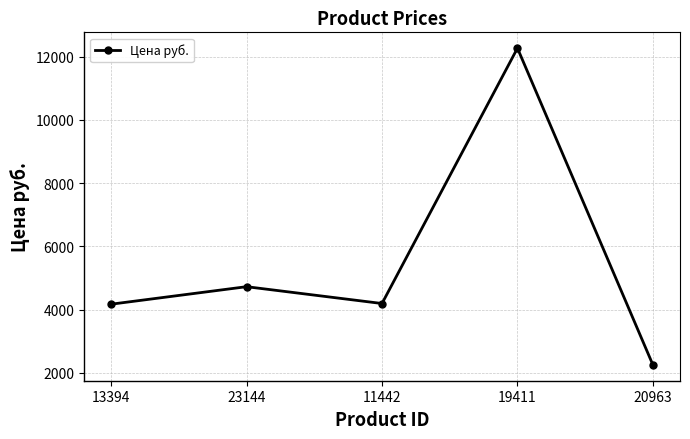

What position from the left is 11442?

3